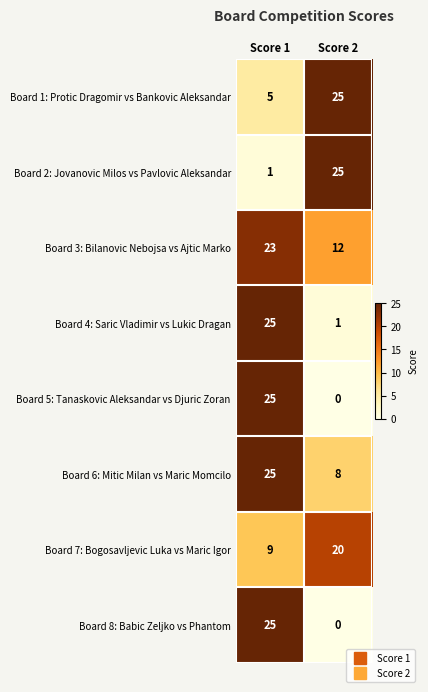

What is the difference between the highest and lowest values at Score 2?

25